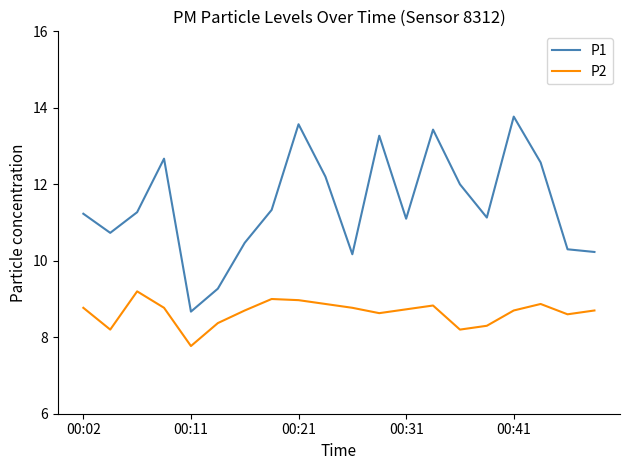

List the series in order of their peak value, lowest first.

P2, P1